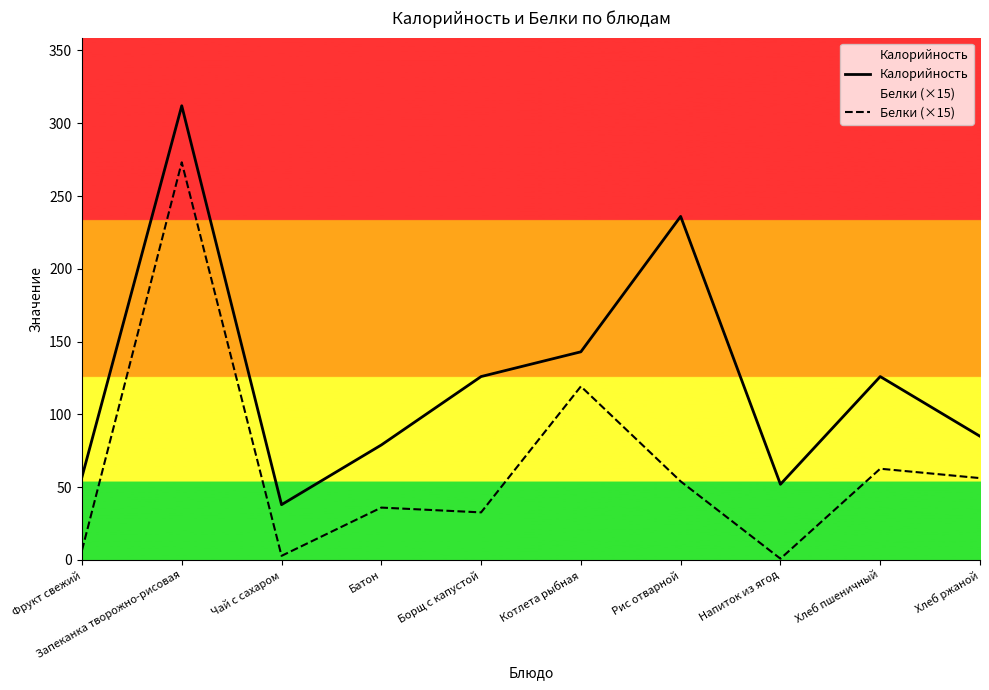

What is the difference between the maximum and minimum values in the Калорийность series?

274.0